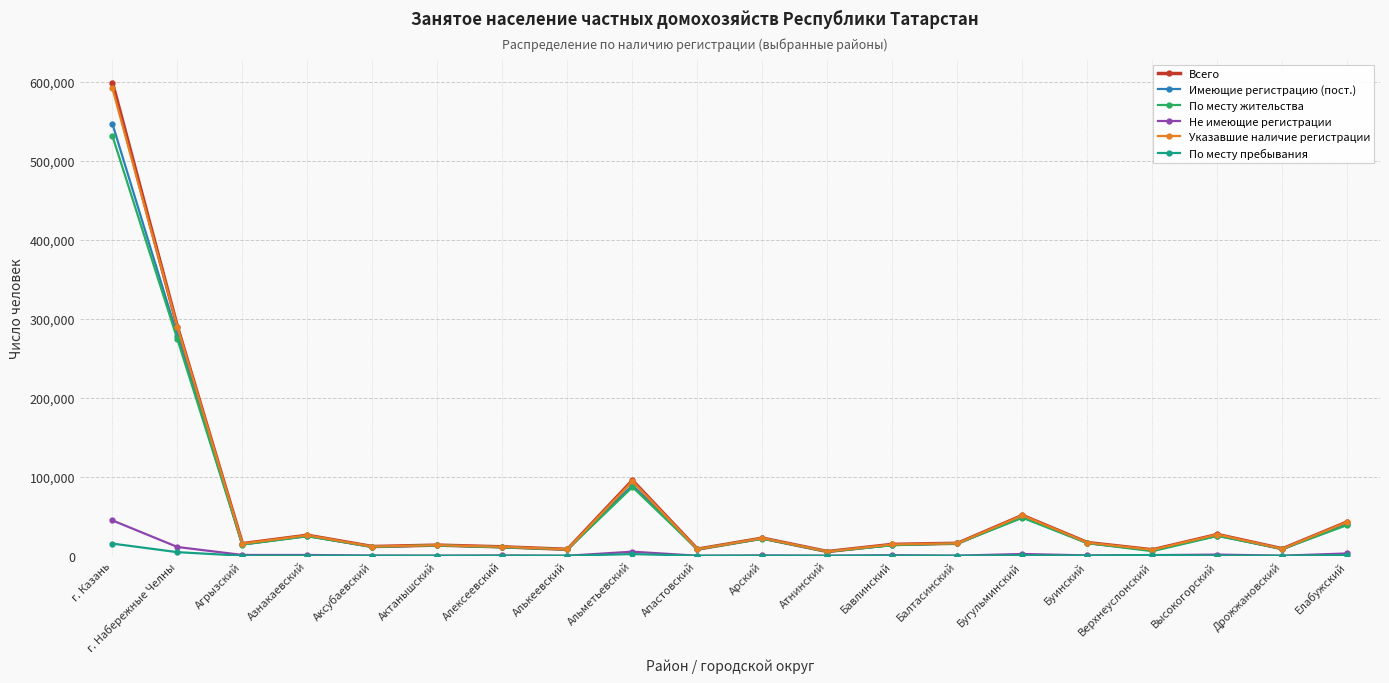

What is the sum of all По месту жительства values?

1181653